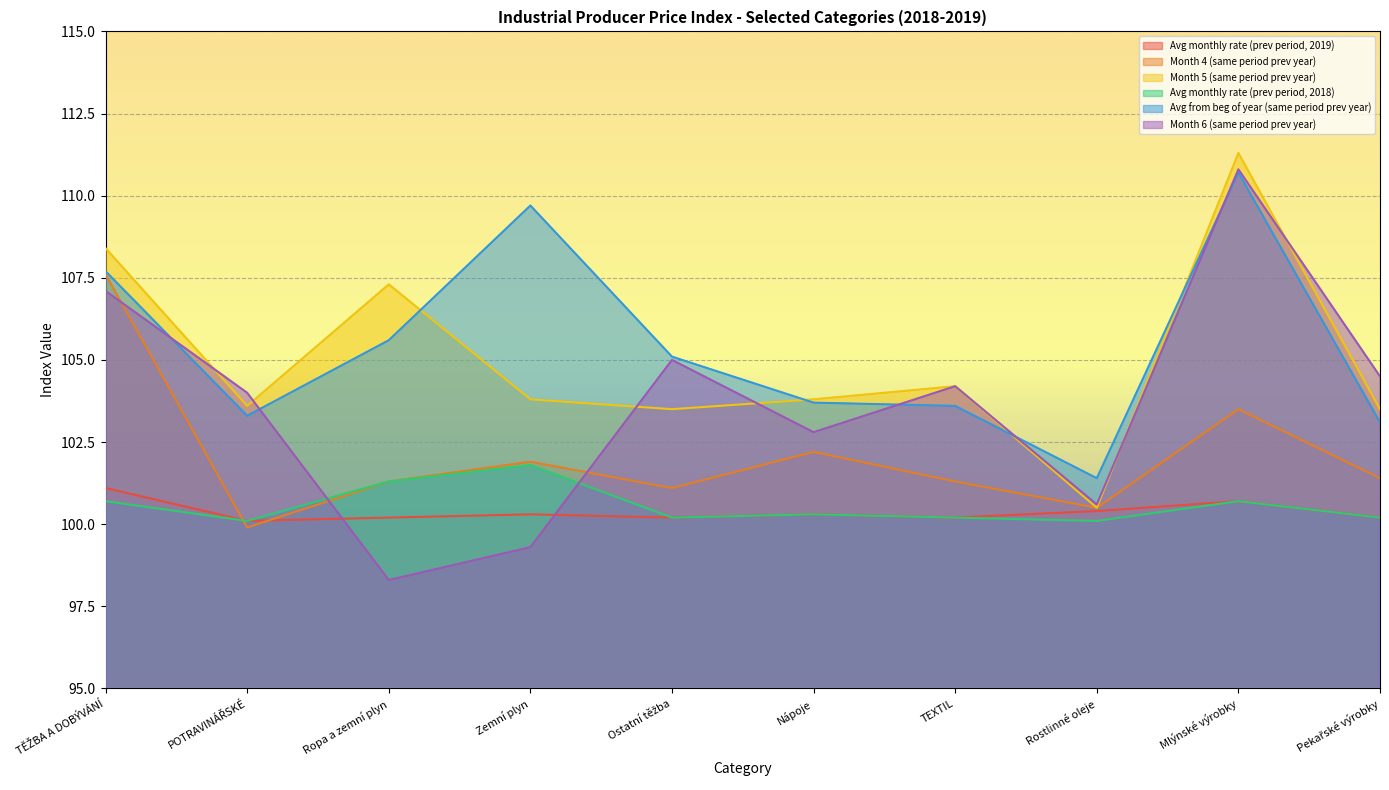

Reading left to right, list all the values displayed in this chart.

Avg monthly rate (prev period, 2019): 101.1	100.1	100.2	100.3	100.2	100.3	100.2	100.4	100.7	100.2
Month 4 (same period prev year): 107.6	99.9	101.3	101.9	101.1	102.2	101.3	100.5	103.5	101.4
Month 5 (same period prev year): 108.4	103.6	107.3	103.8	103.5	103.8	104.2	100.5	111.3	103.5
Avg monthly rate (prev period, 2018): 100.7	100.1	101.3	101.8	100.2	100.3	100.2	100.1	100.7	100.2
Avg from beg of year (same period prev year): 107.7	103.3	105.6	109.7	105.1	103.7	103.6	101.4	110.7	103.1
Month 6 (same period prev year): 107.1	104.0	98.3	99.3	105.0	102.8	104.2	100.6	110.8	104.5